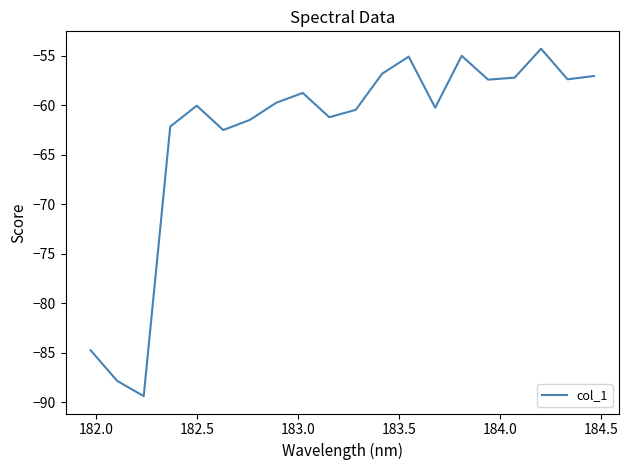

What is the greatest value displayed?

-54.3